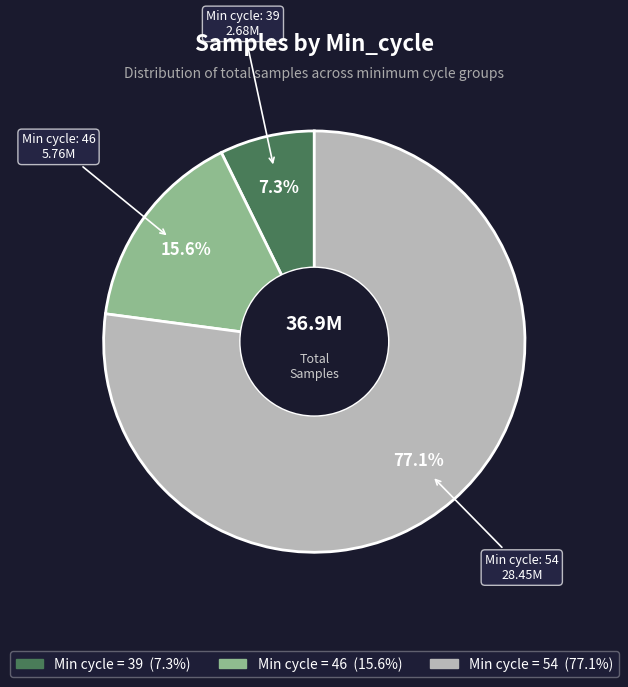

Is there any slice that represents more than half of the pie?

Yes